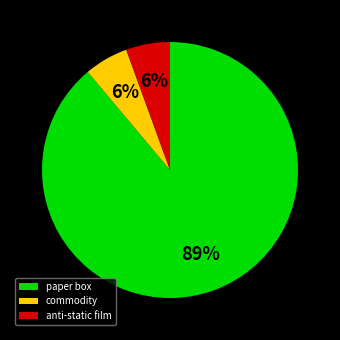

True or false: paper box accounts for 89% of the total.

True